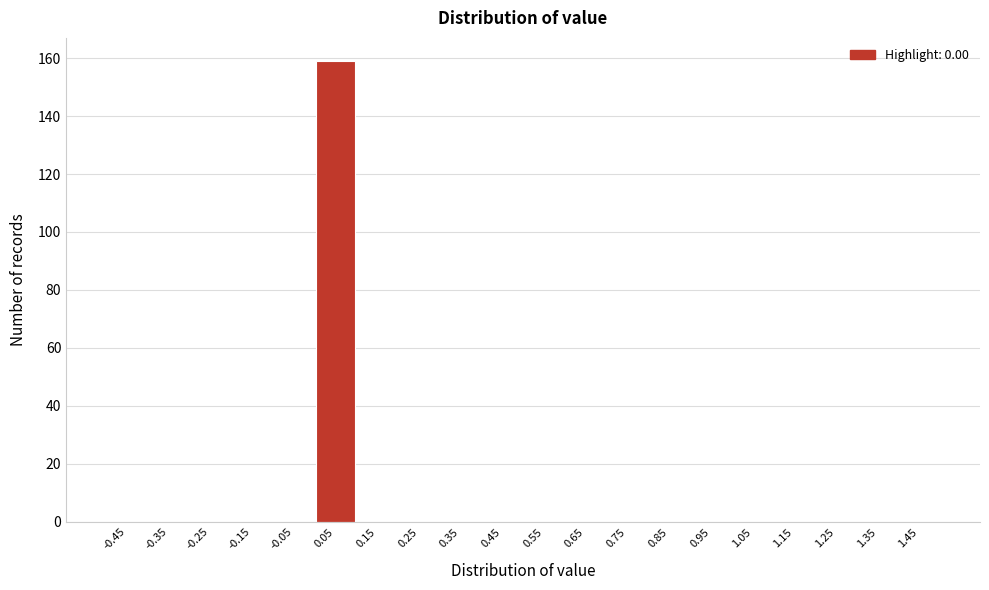

Over which range of the x-axis is the bar tallest?

0.0 to 0.1